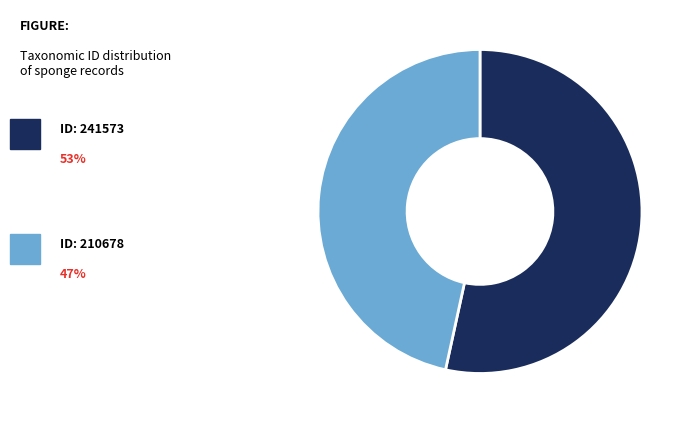

Does any single category account for the majority?

Yes